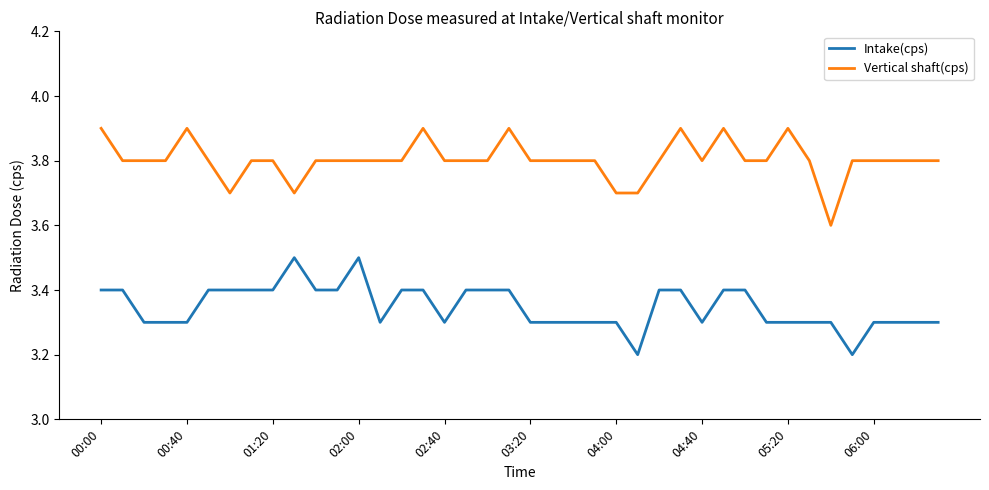

What is the maximum value for Intake(cps)?

3.5